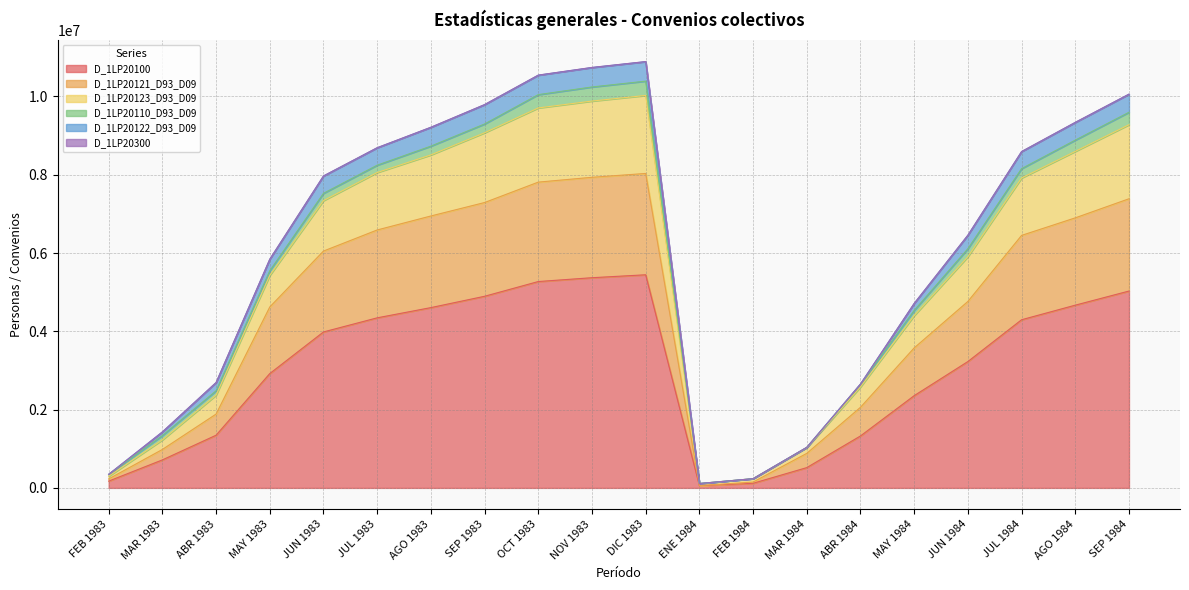

The value of D_1LP20100 at ABR 1984 is 1326749. True or false?

True